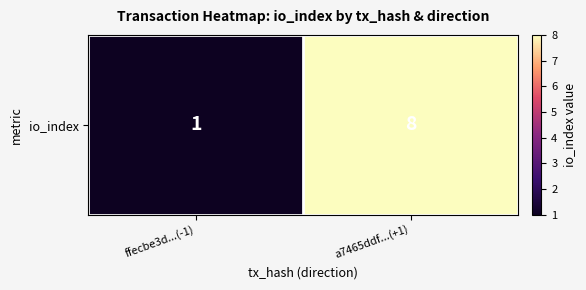

How many values are below 8?

1